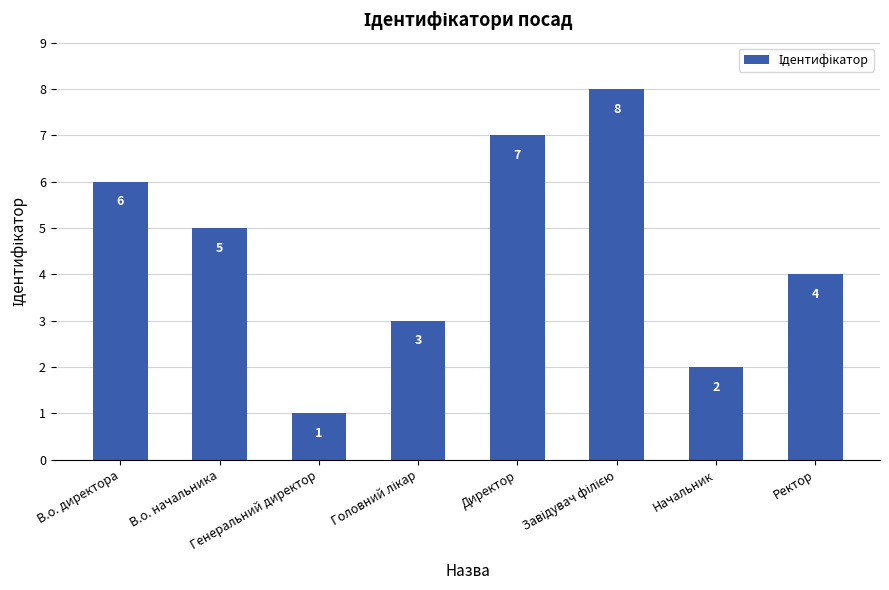

What is the difference between the maximum and minimum values?

7